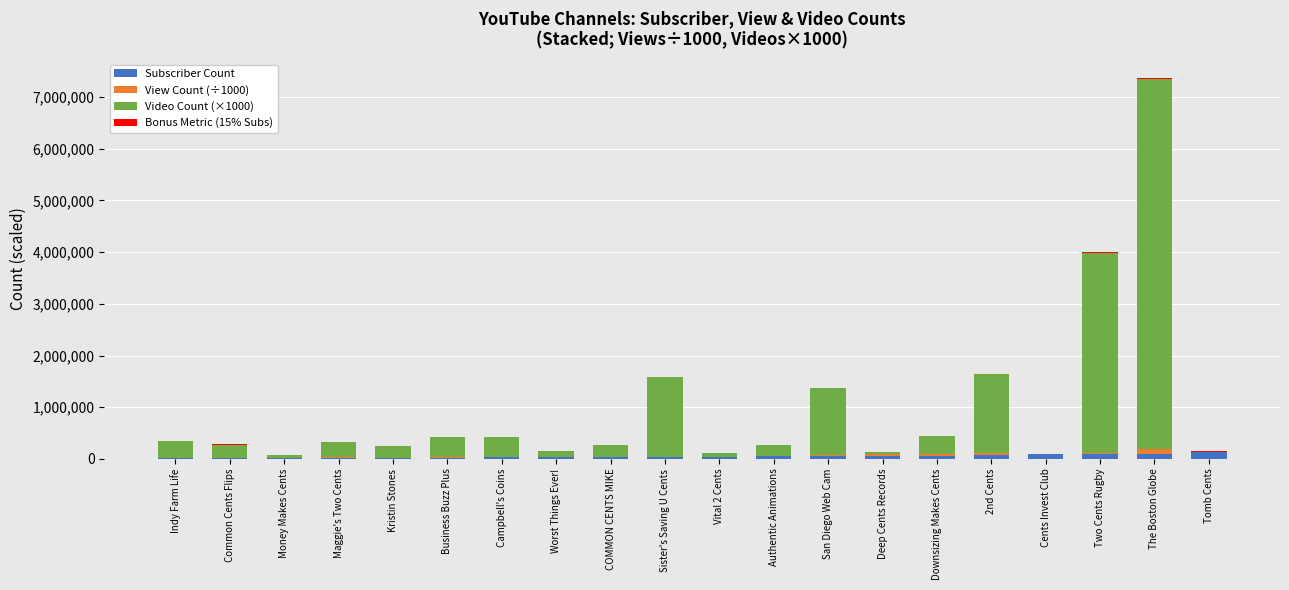

At which category is the sum across all series the highest?

The Boston Globe